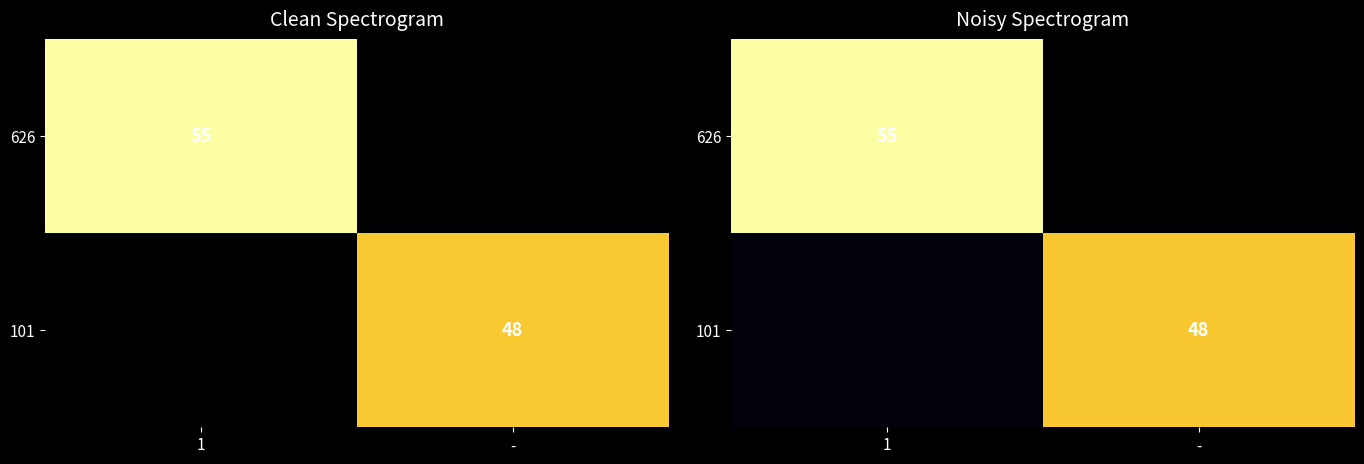

How many categories are shown in the chart?

2